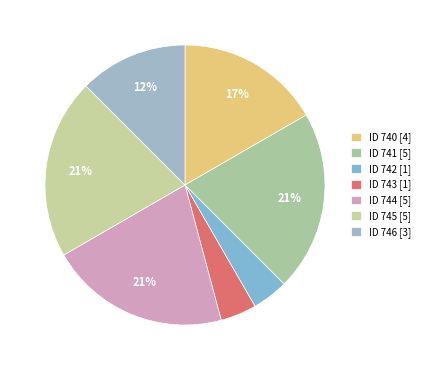

How many slices are in this pie chart?

7